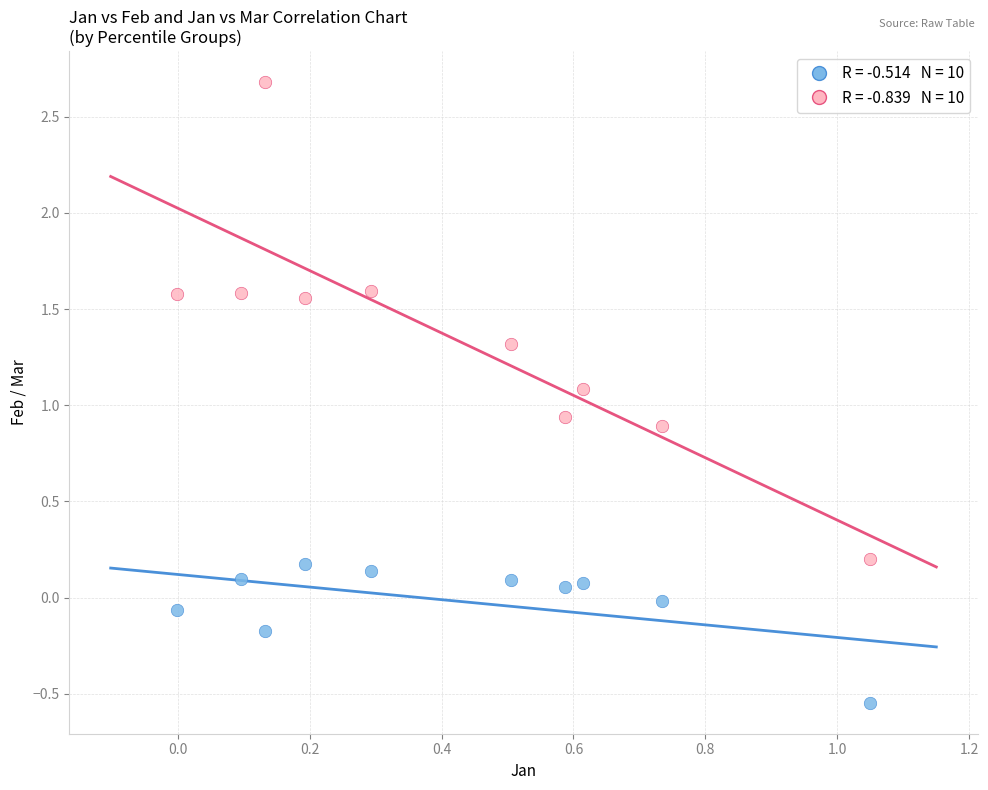

Across all data points, what is the range of Y values (max minus min)?

3.2